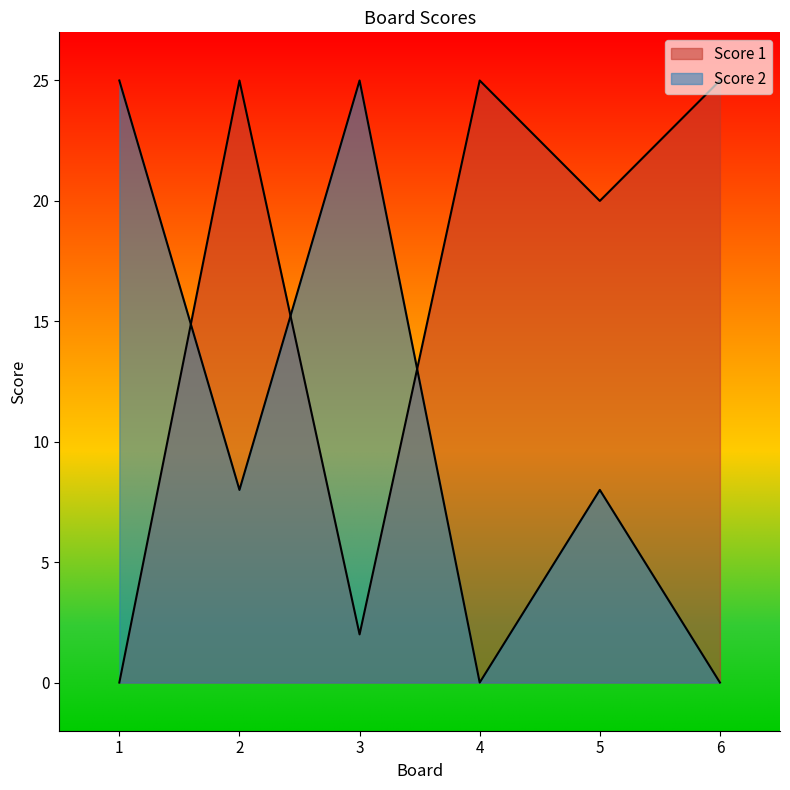

True or false: Score 2 has more than 1 interior local peaks.

True